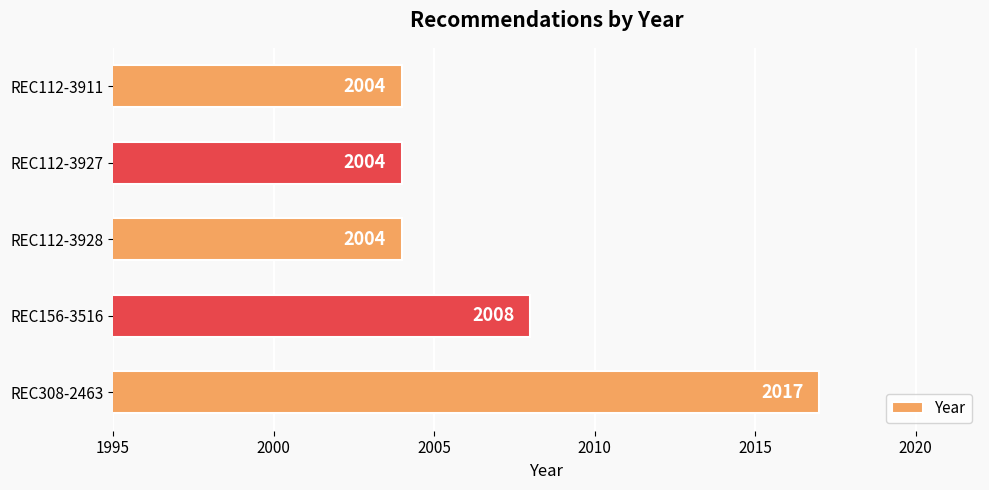

What is the maximum value shown in the chart?

2017